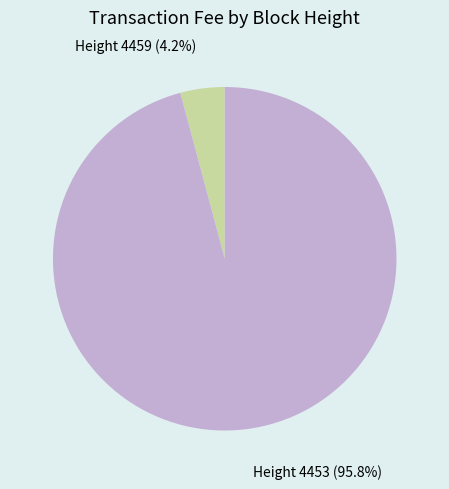

Which has a higher value, Height 4453 (95.8%) or Height 4459 (4.2%)?

Height 4453 (95.8%)